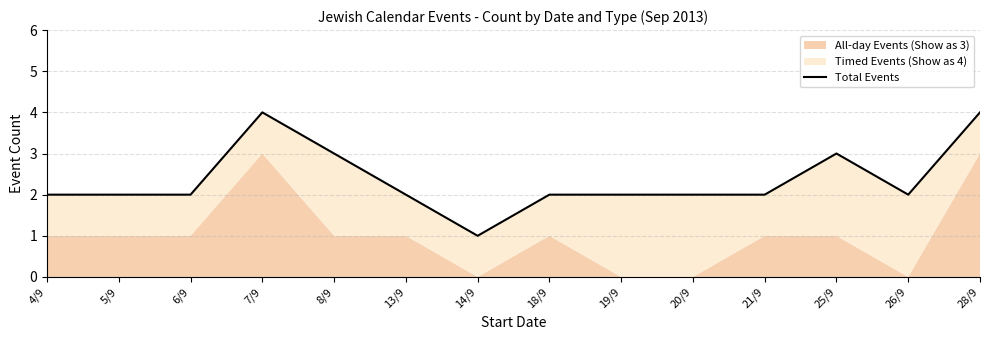

Does the chart display data point markers on the line(s)?

No